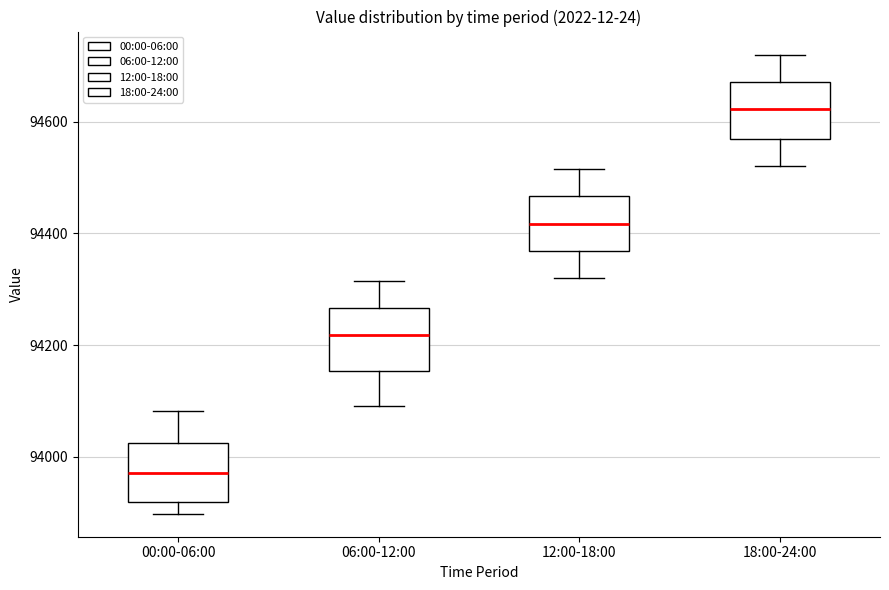

Where is the lower edge of the box for 00:00-06:00 on the y-axis? The values are not printed on the chart, so give them approximately, as read against the axis.

93920